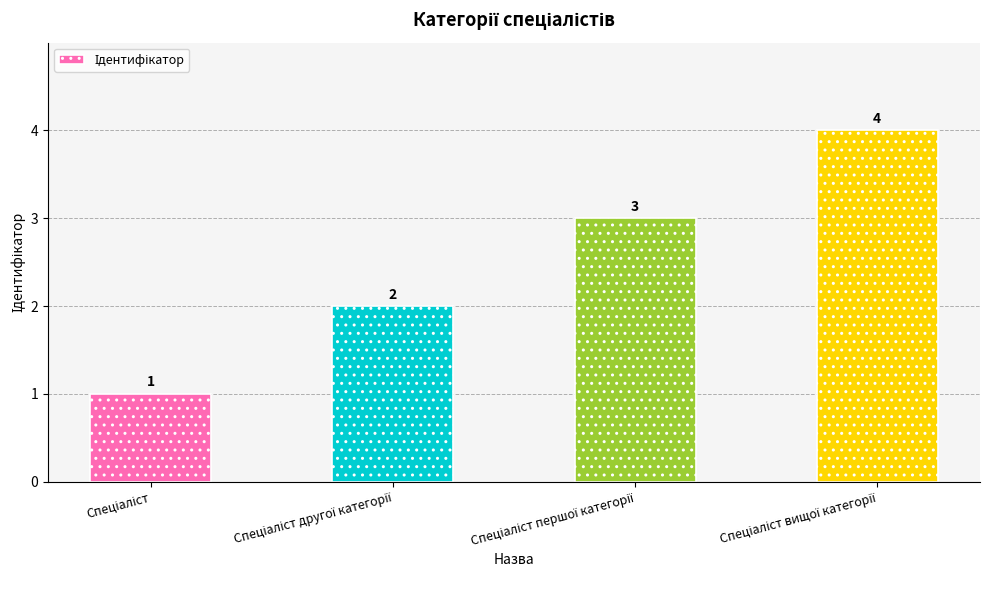

What is the value of the 1st bar from the left?

1